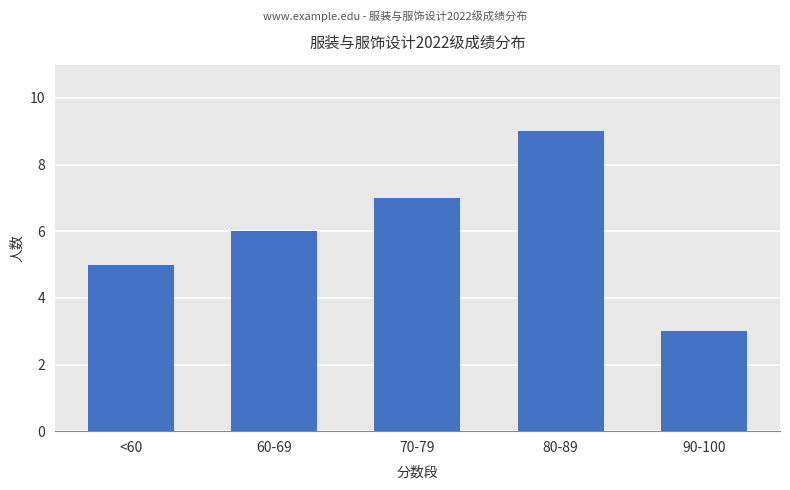

What value does the data have at 60-69?

6